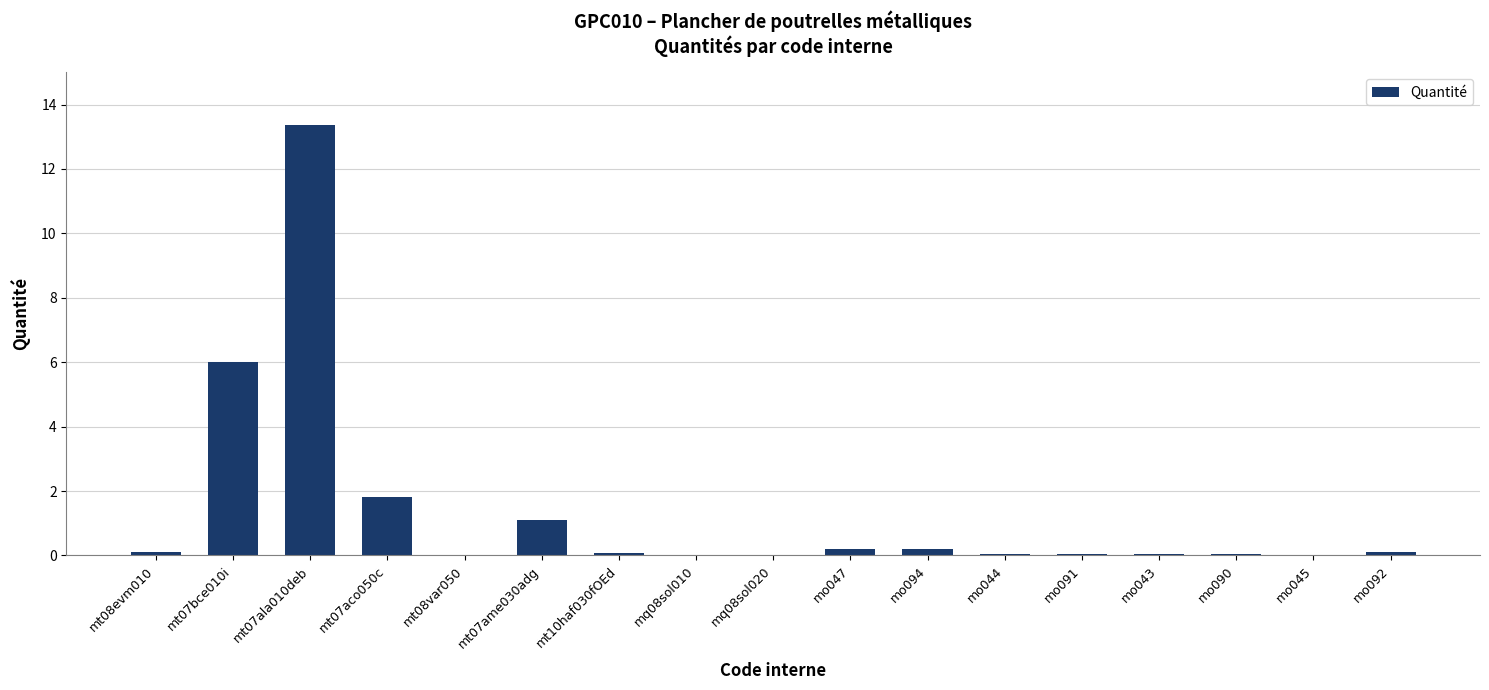

The chart shows a value of 0.3 at mt07ame030adg. True or false?

False